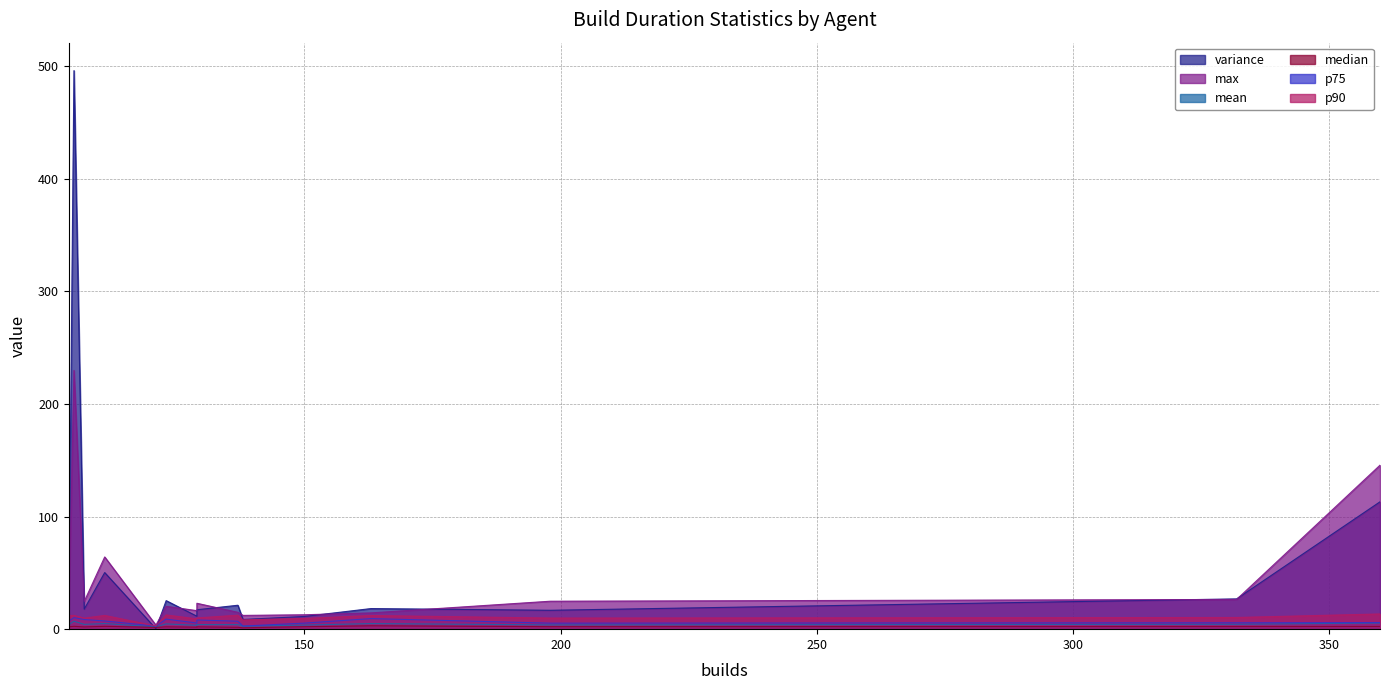

What is the lowest value of the variance series?

0.4